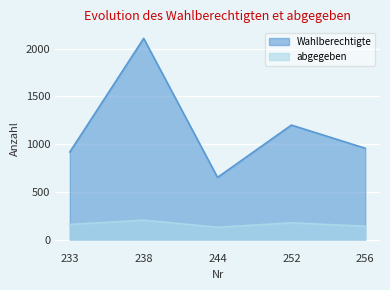

Where does the abgegeben series first go above 158?

238